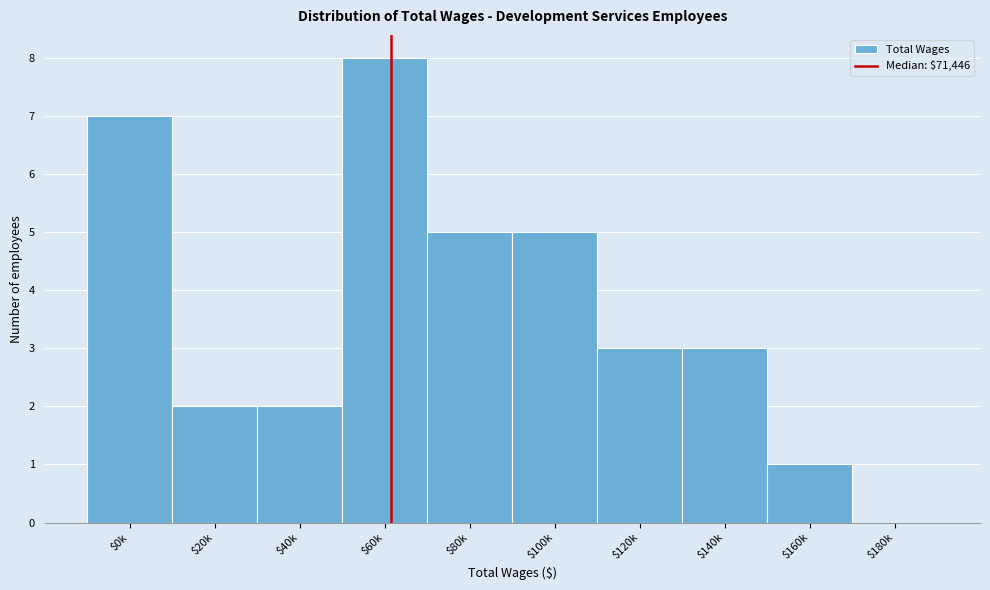

Is it true that the value at $100k is 5?

True